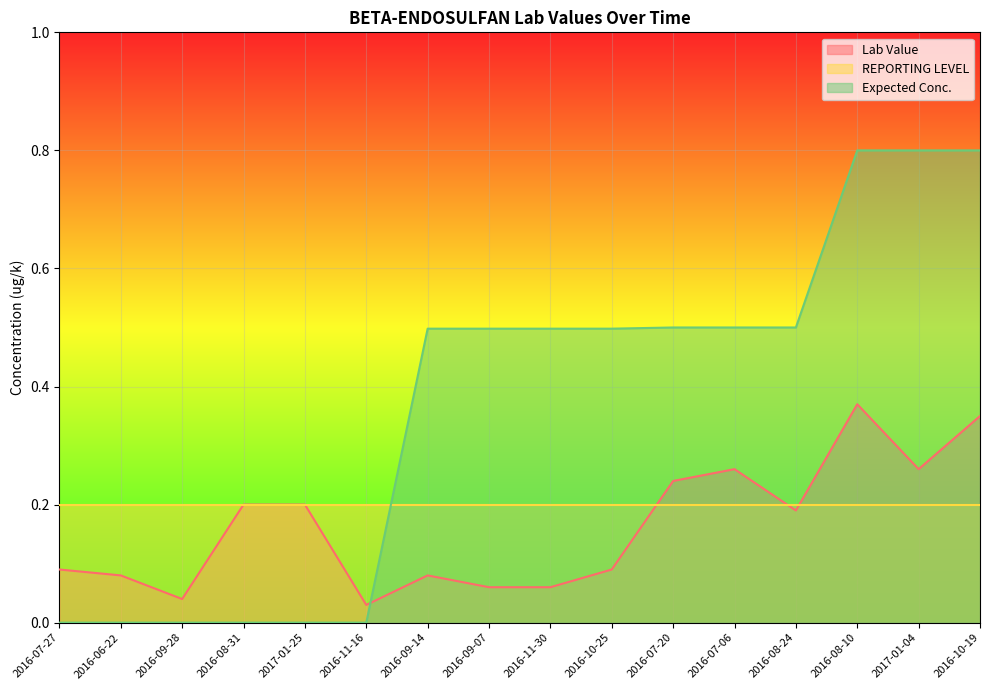

Between which two adjacent categories do Lab Value and Expected Conc. first intersect?

2016-11-16 and 2016-09-14